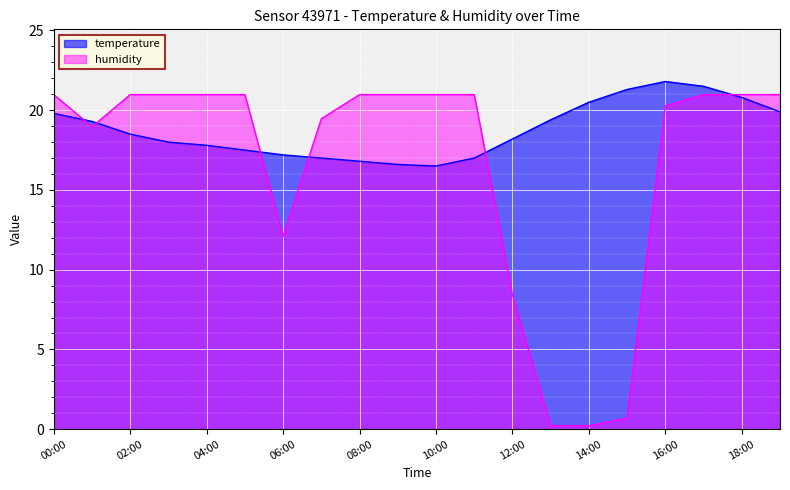

At which category does temperature reach its first local peak?

16:00